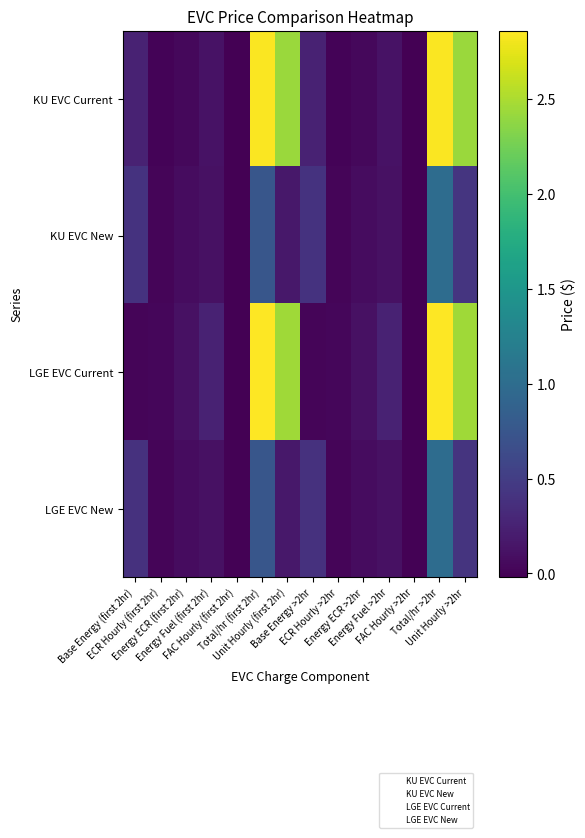

Which series has the largest total across all categories?

LGE EVC Current